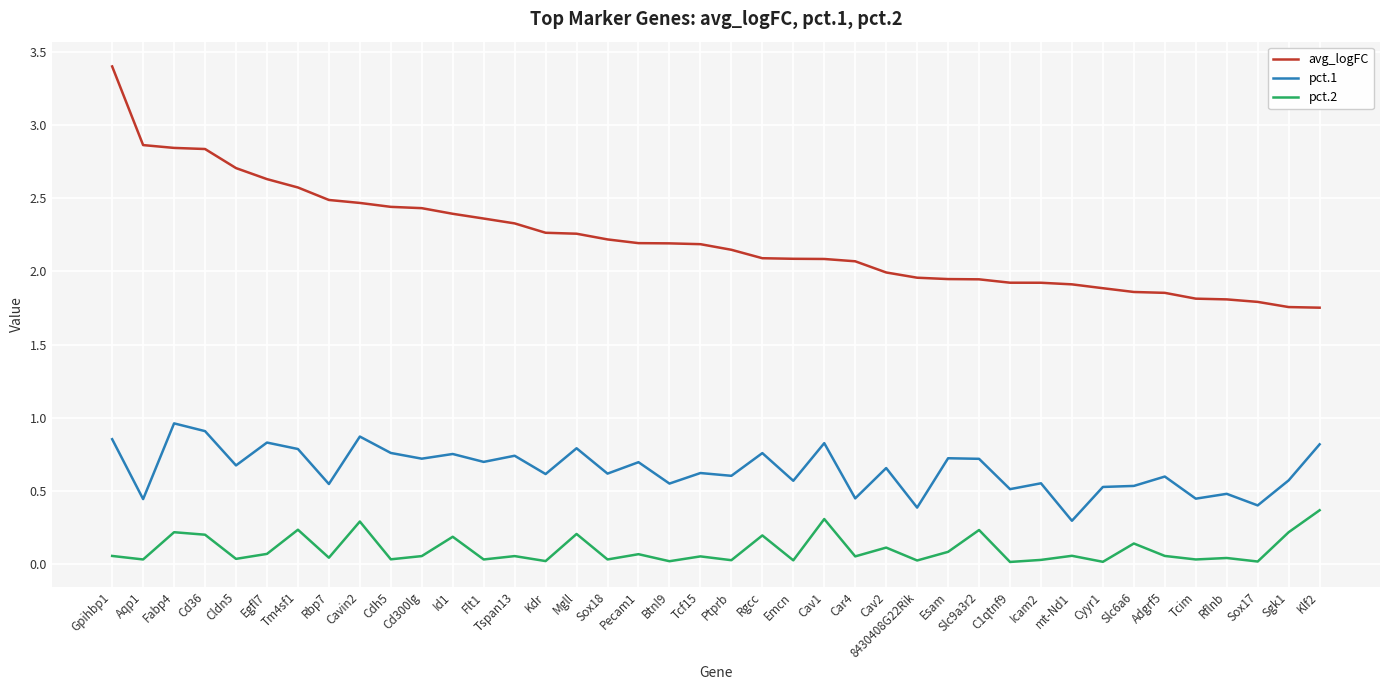

How many lines are shown in the chart?

3